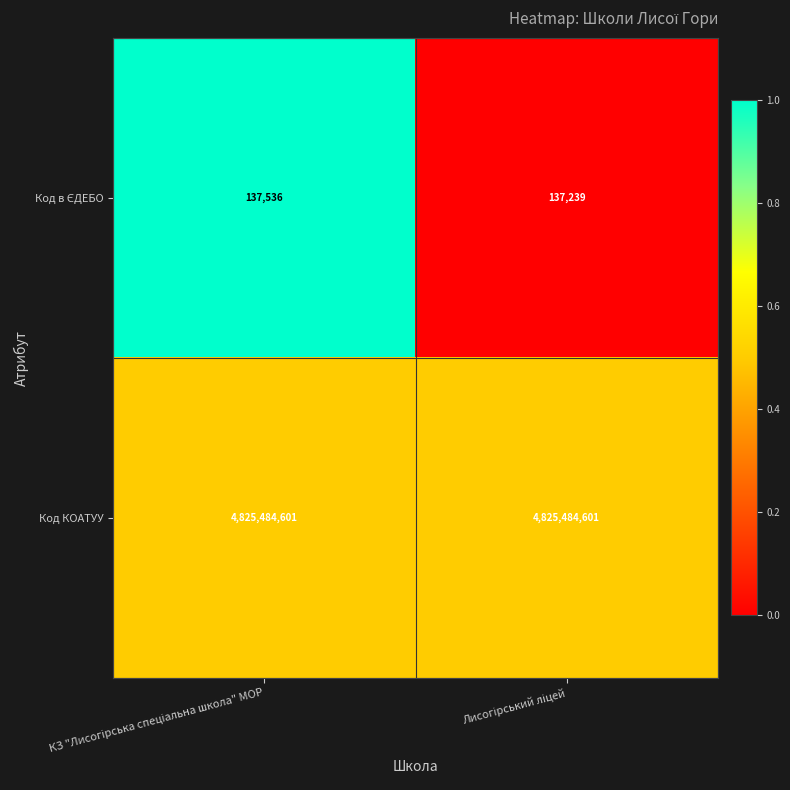

Which series has the largest total across all categories?

Код КОАТУУ